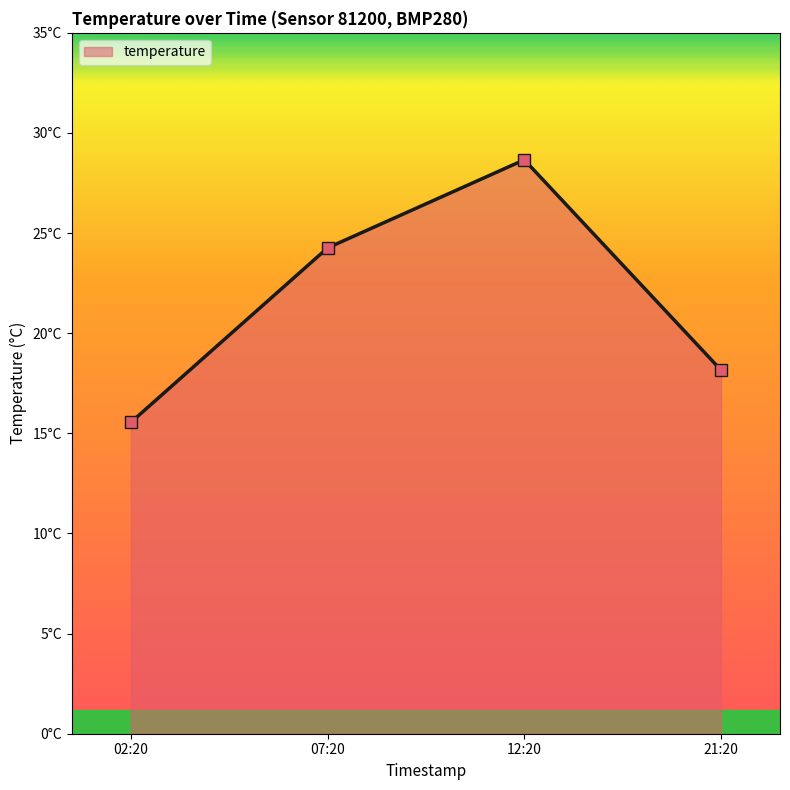

How many interior local peaks (higher than both neighbors) does the data have?

1